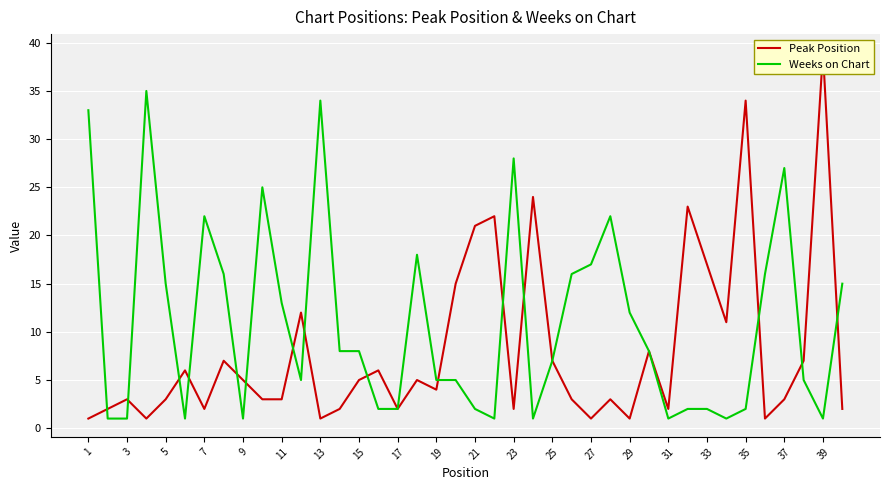

True or false: Weeks on Chart and Peak Position intersect in this chart.

True